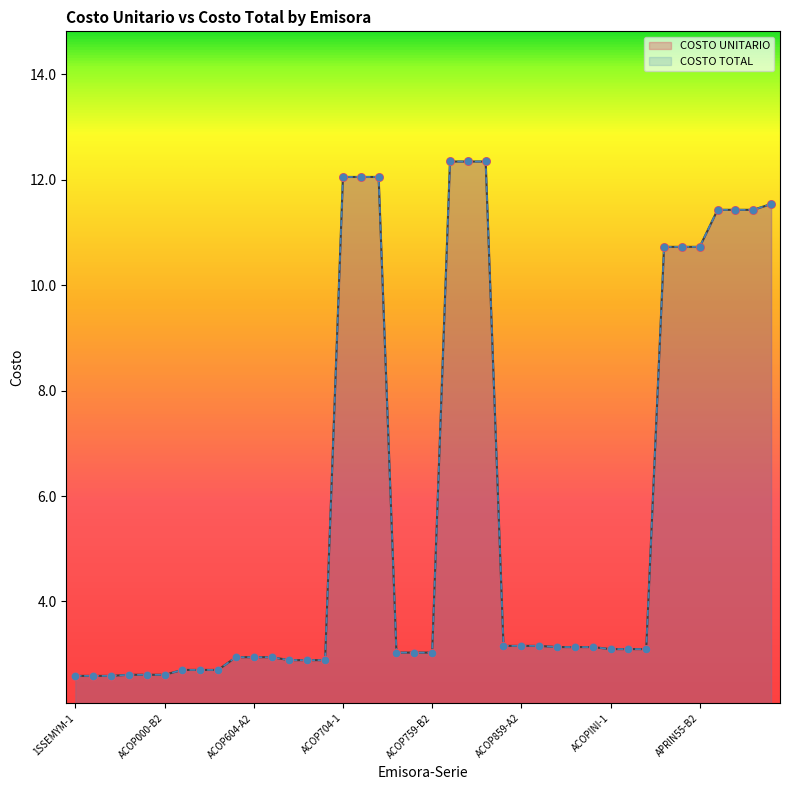

At how many categories does at least one series exceed 7?

13